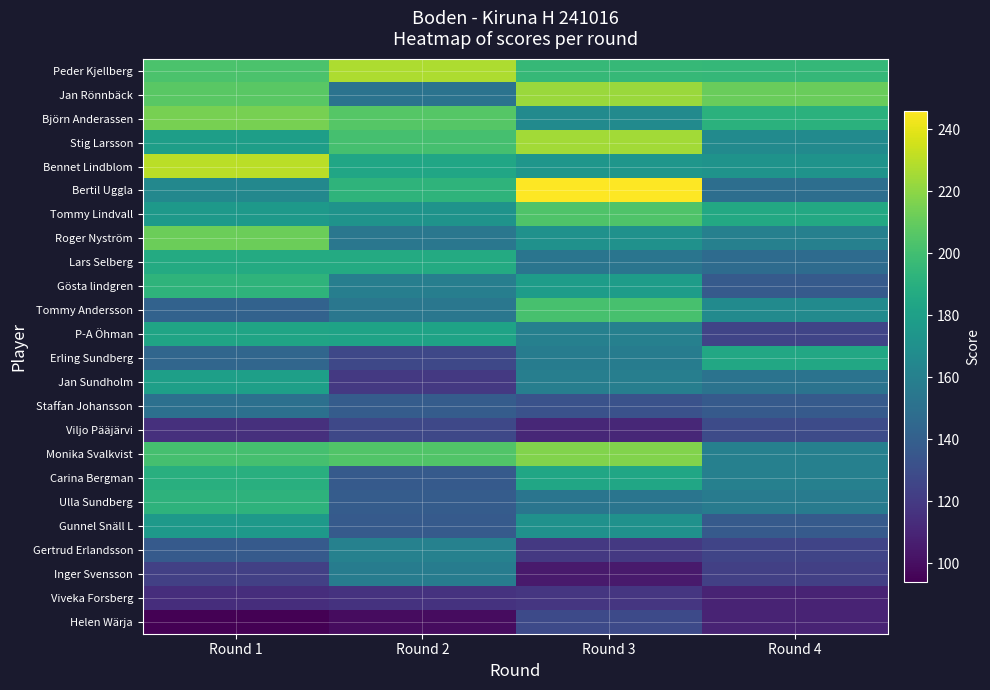

At which category is the sum across all series the highest?

Round 1